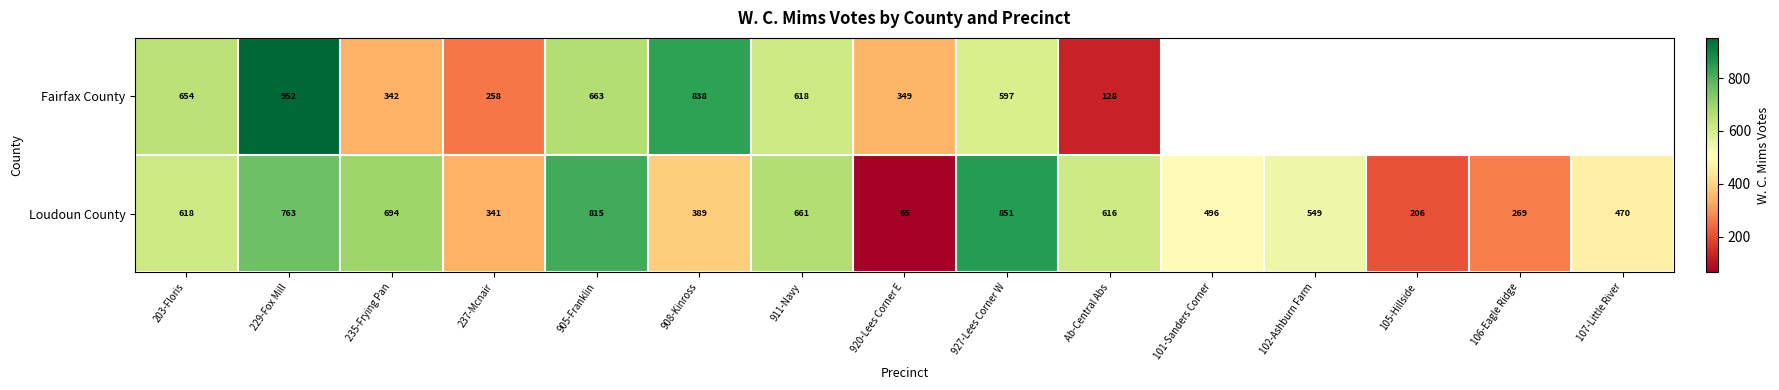

Which category has the highest value in the Loudoun County series?

927-Lees Corner W